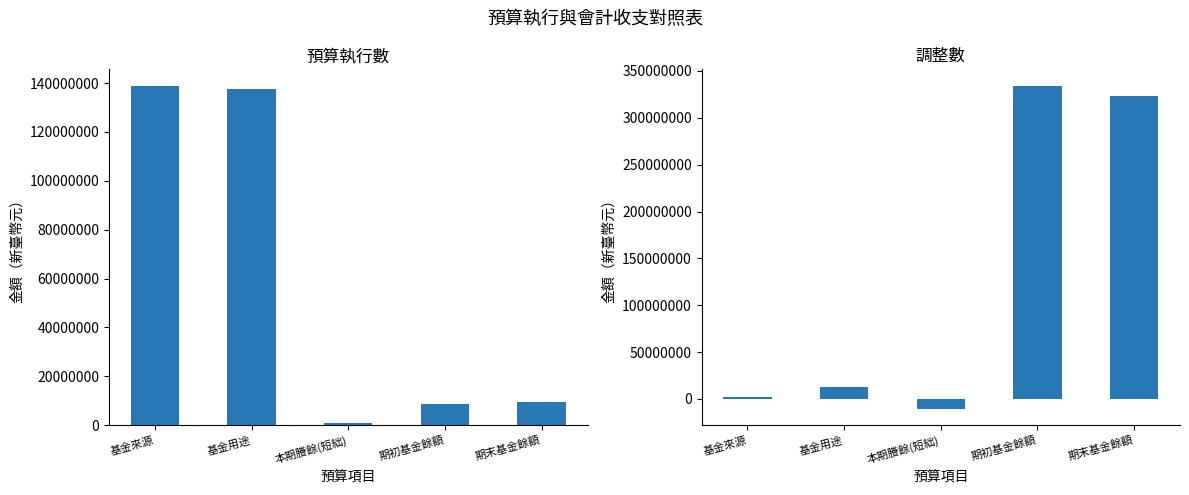

Which category has the lowest value in the 調整數 series?

本期賸餘(短絀)